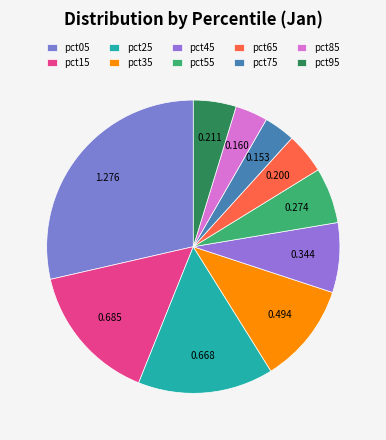

Rank the categories by value from highest to lowest.

pct05, pct15, pct25, pct35, pct45, pct55, pct95, pct65, pct85, pct75